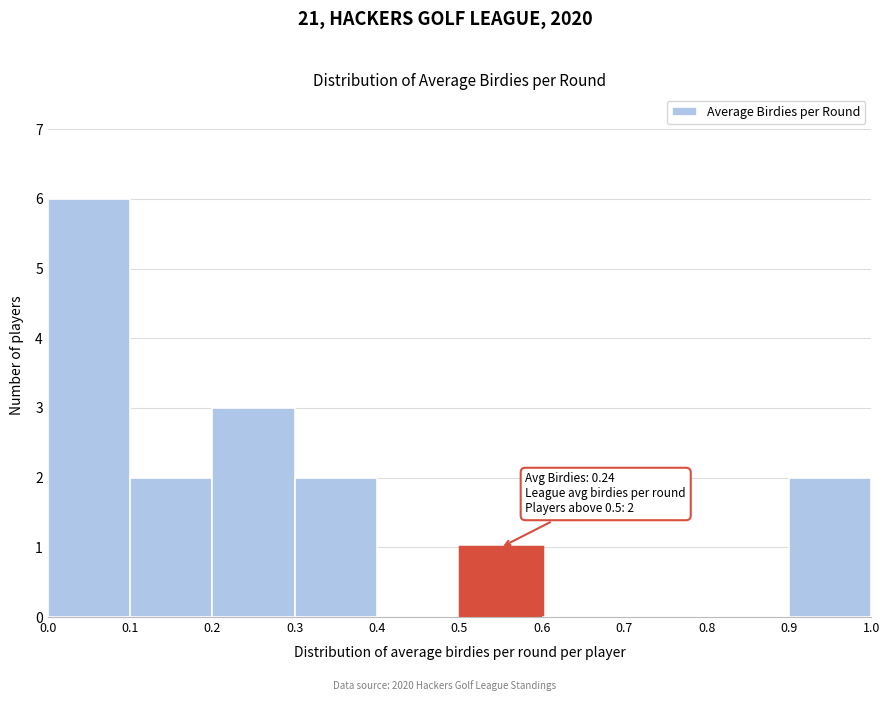

Which range on the x-axis has the tallest bar?

0.0 to 0.1